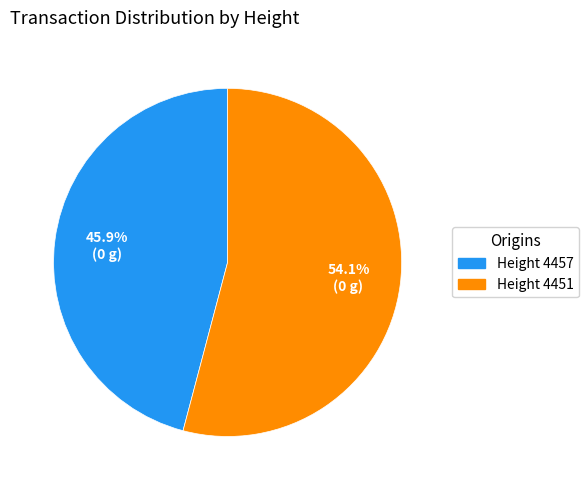

Which has a higher value, Height 4457 or Height 4451?

Height 4451